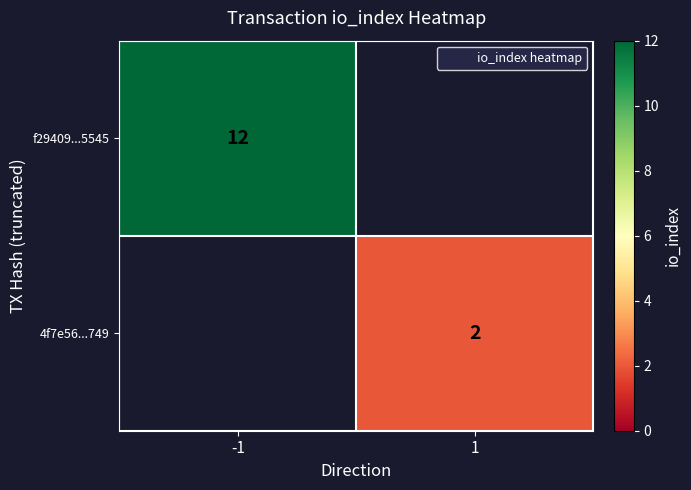

Which label corresponds to the smallest value in the chart?

1